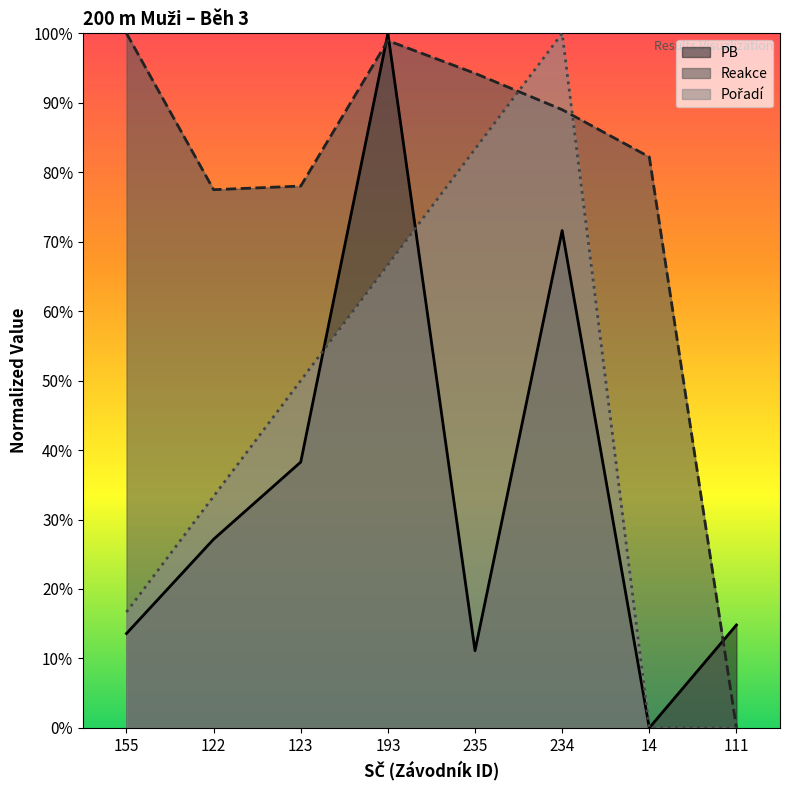

Does the chart display data point markers on the line(s)?

No